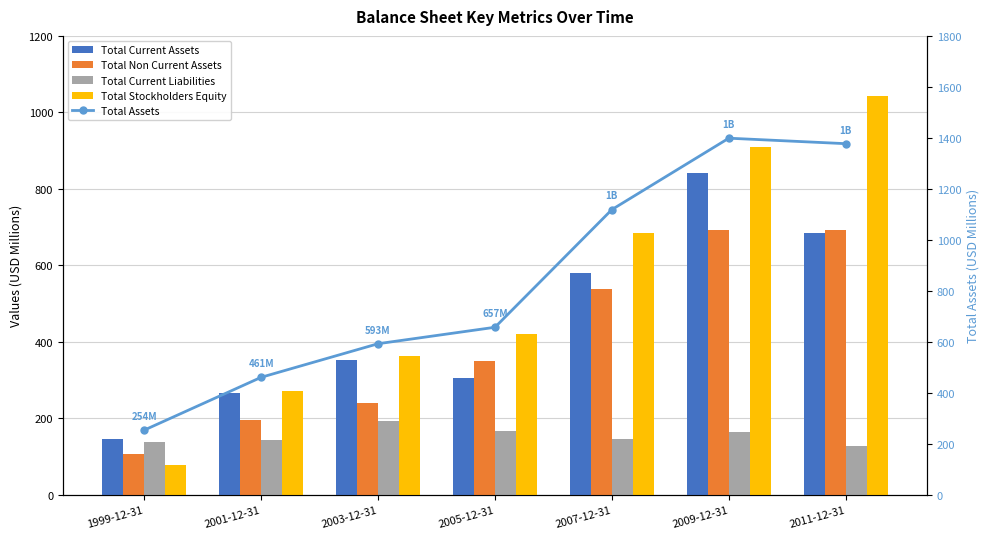

Between 2009-12-31 and 2001-12-31, which is larger?

2009-12-31